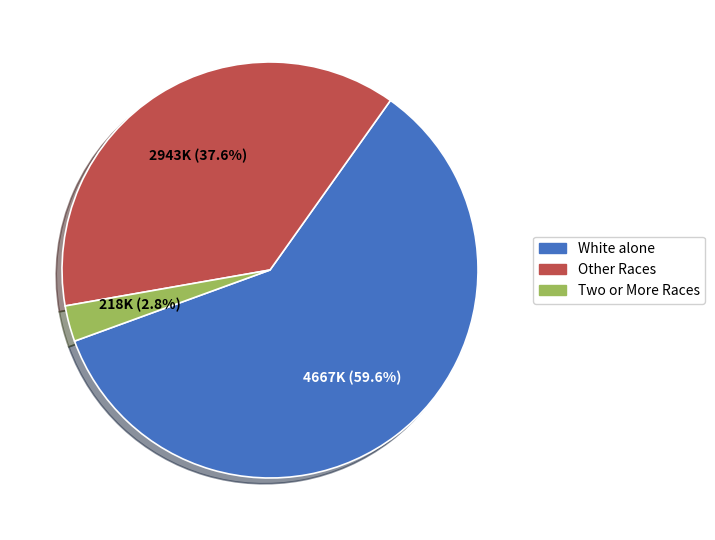

Is there a majority slice in this chart?

Yes